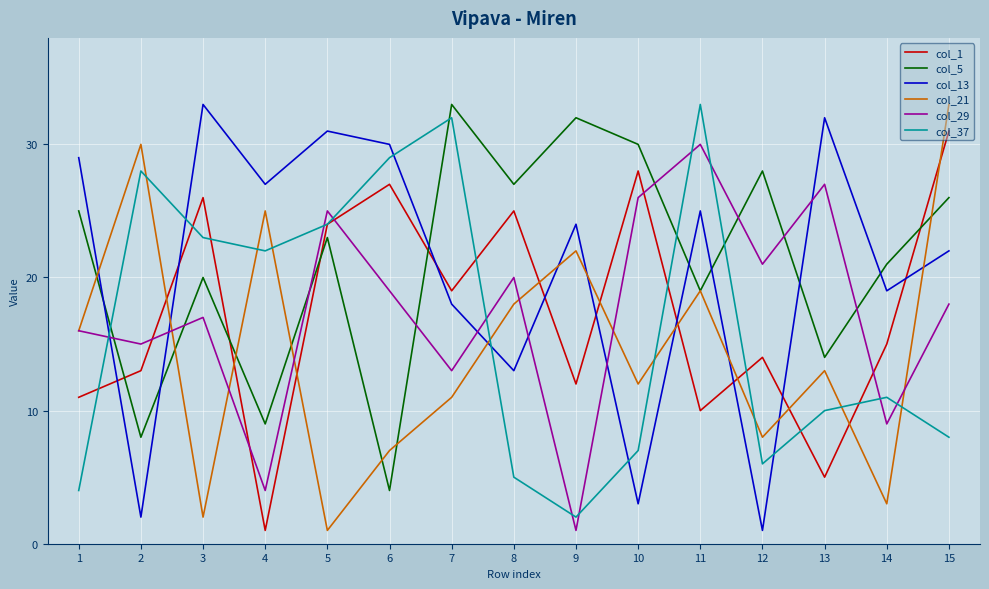

Which series changed the most between 5 and 9?

col_29